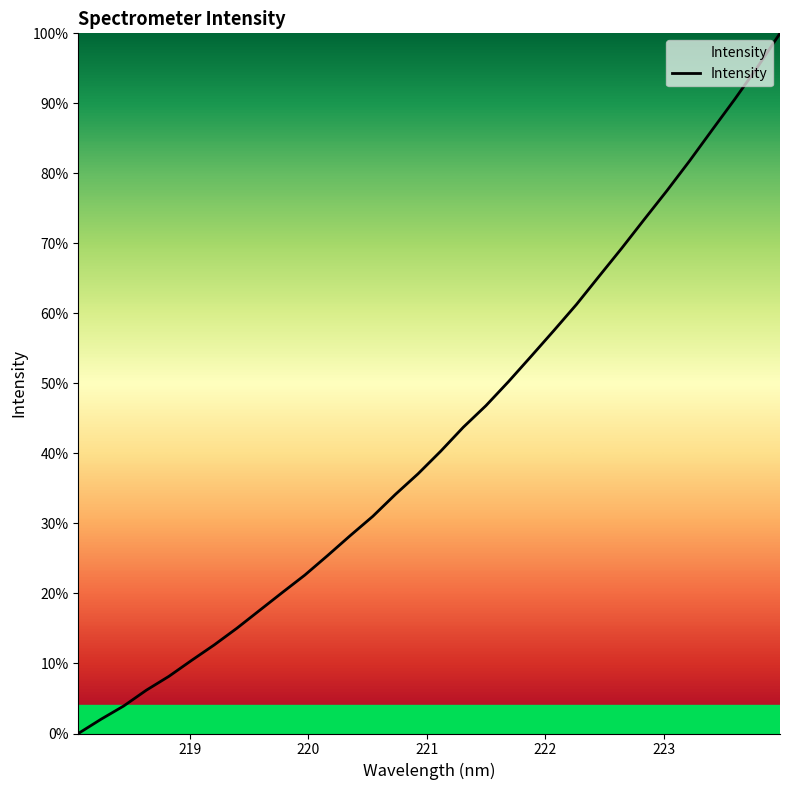

What is the maximum value shown in the chart?

1.0